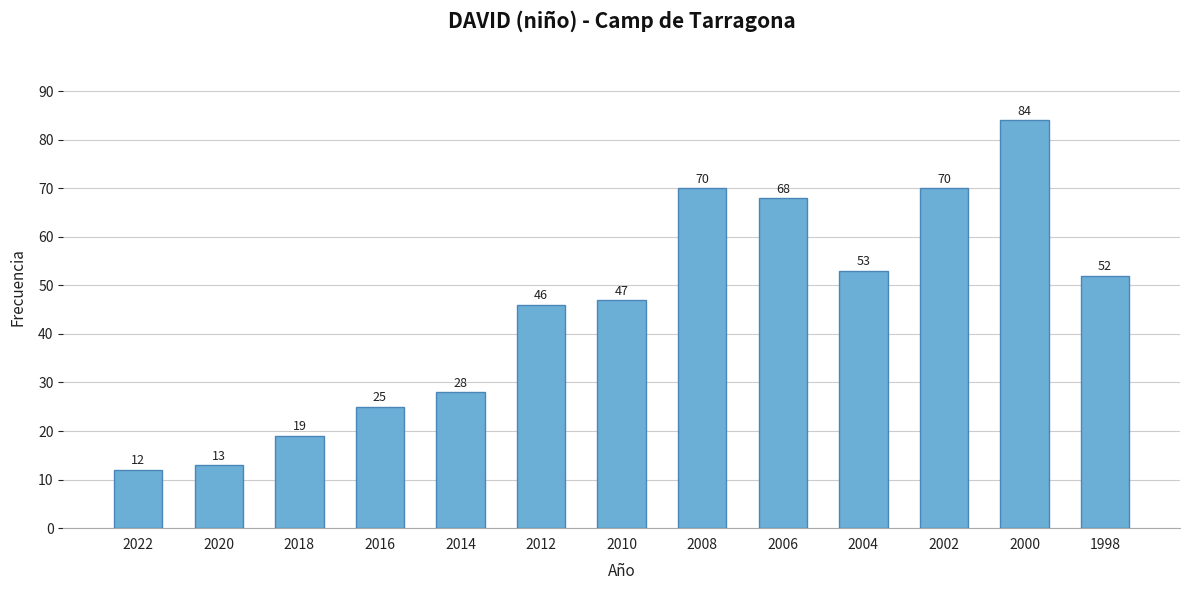

Does the chart contain stacked bars?

No